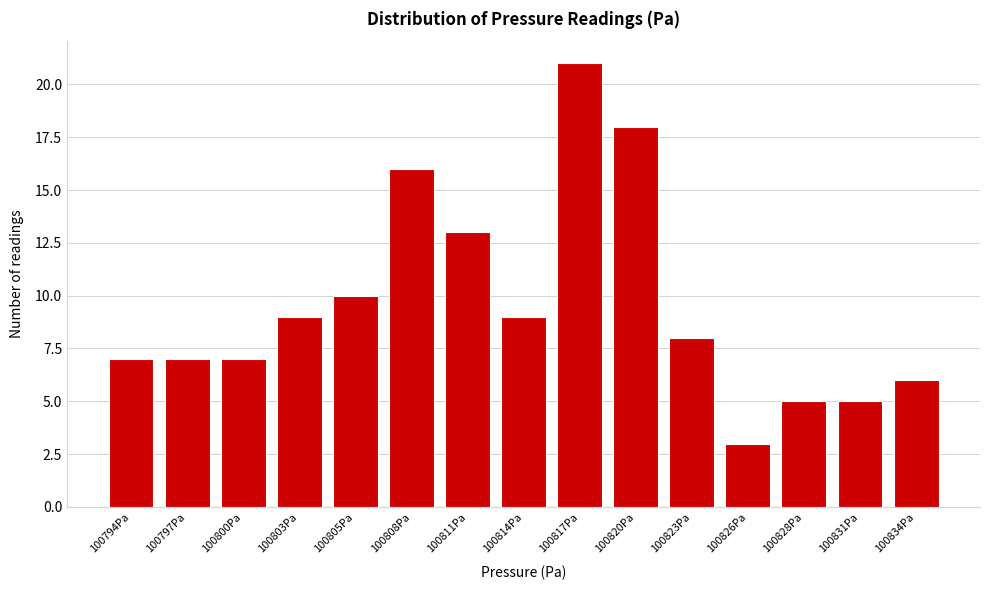

Reading left to right, what are all the values shown in this chart?

100794Pa=7	100797Pa=7	100800Pa=7	100803Pa=9	100805Pa=10	100808Pa=16	100811Pa=13	100814Pa=9	100817Pa=21	100820Pa=18	100823Pa=8	100826Pa=3	100828Pa=5	100831Pa=5	100834Pa=6